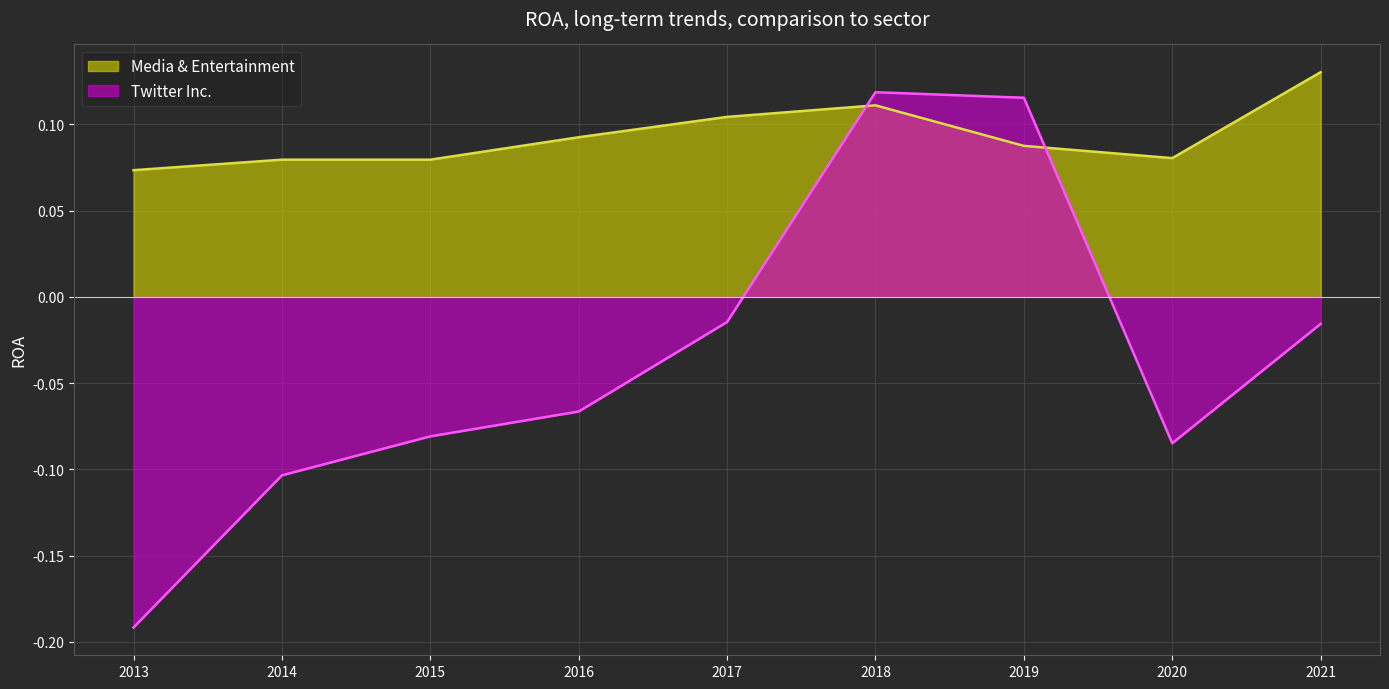

The Twitter Inc. series shows -0.1 at 2014. True or false?

True